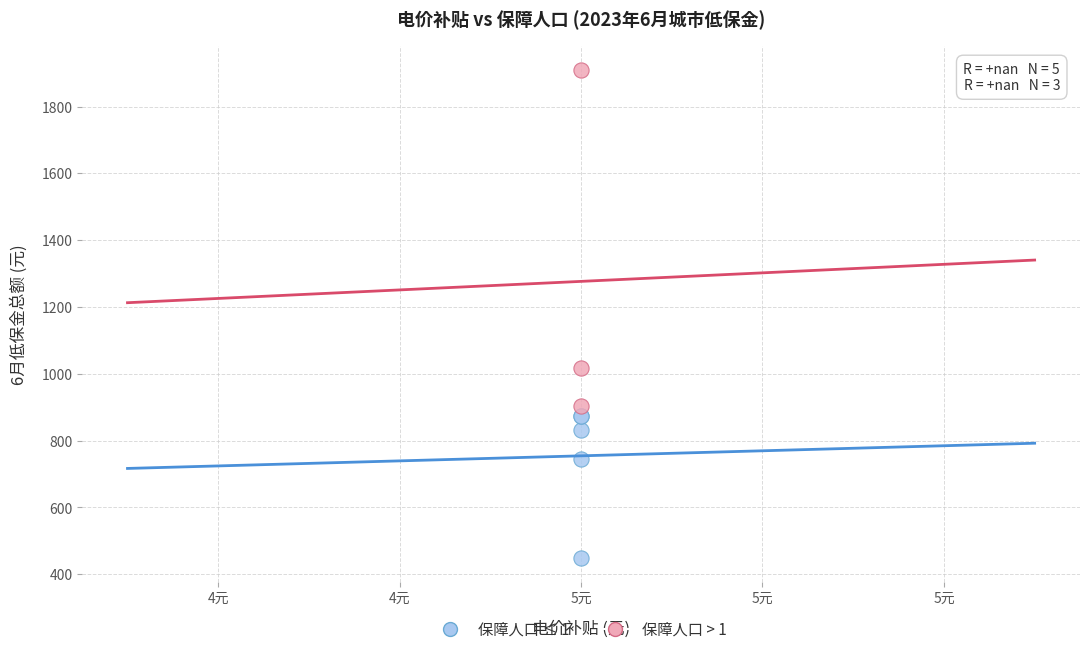

Which series contains the highest Y value?

保障人口 > 1